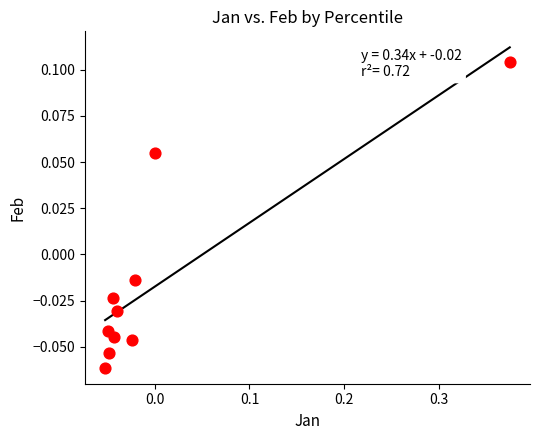

What is the range of X values (max minus min)?

0.4